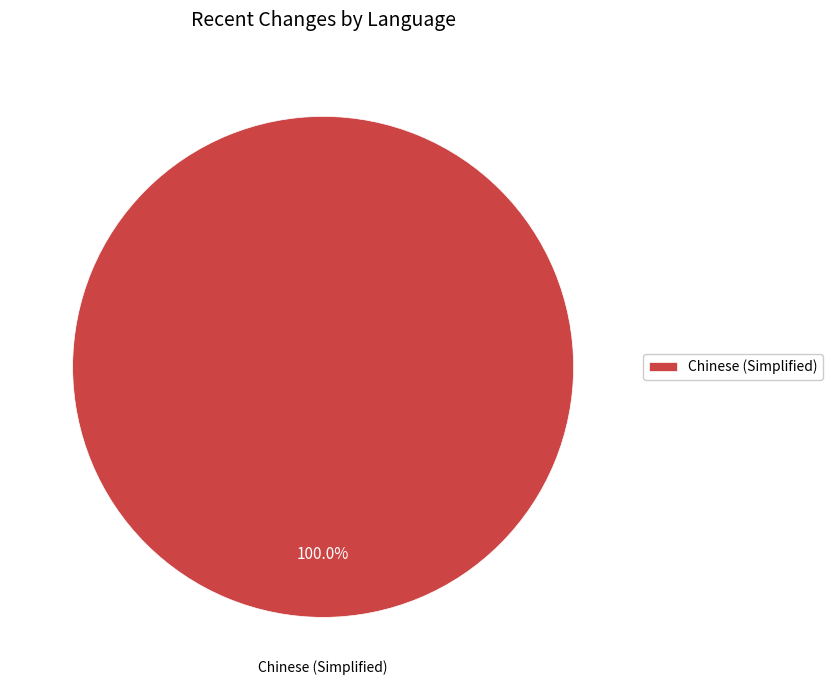

Rank the categories by value from lowest to highest.

Chinese (Simplified)